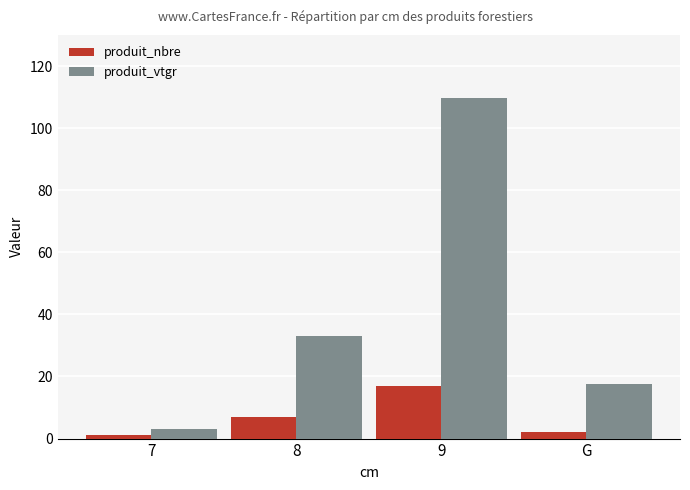

What position from the right is 8?

3